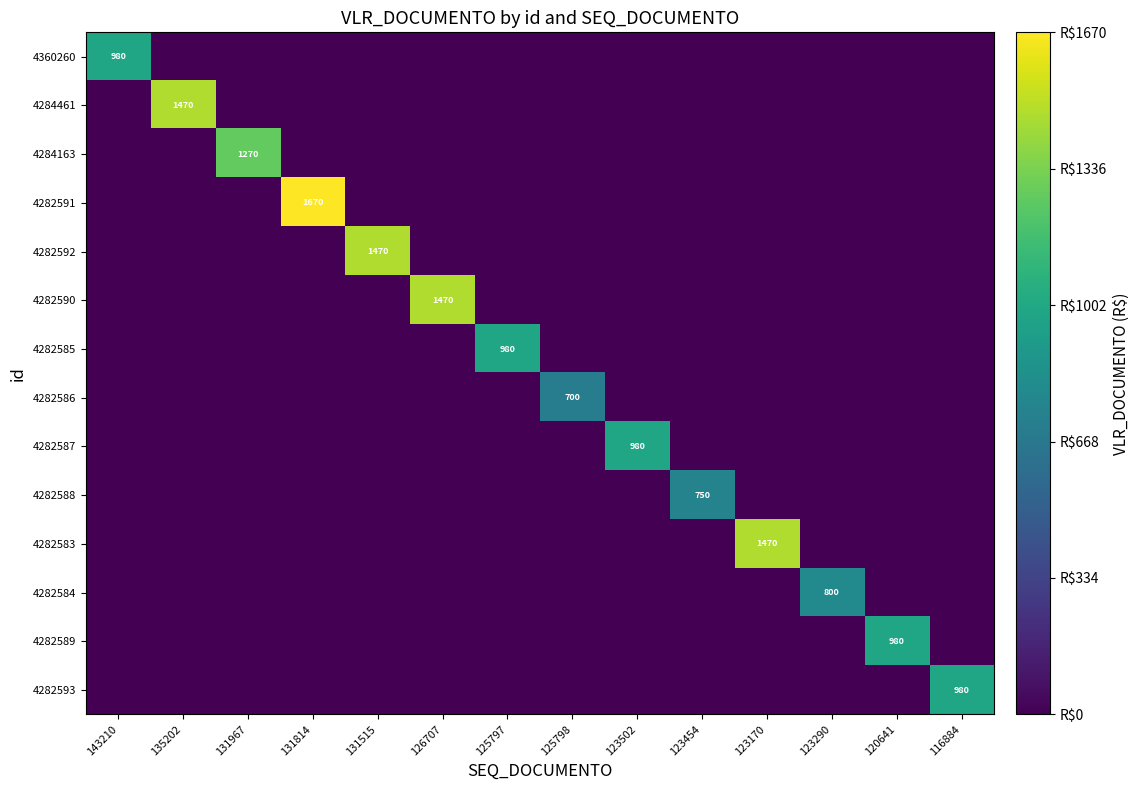

What is the difference between the highest and lowest values at 125797?

980